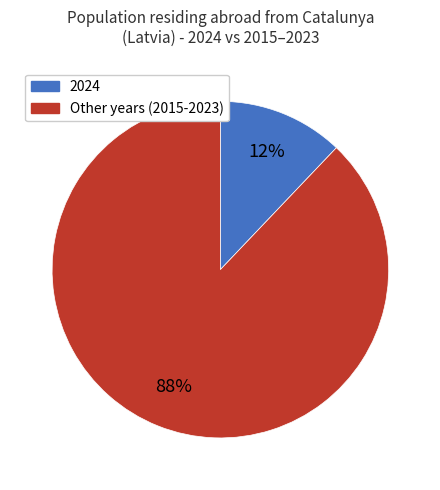

To the nearest percent, what is the difference between the largest and smallest slice percentages?

76%